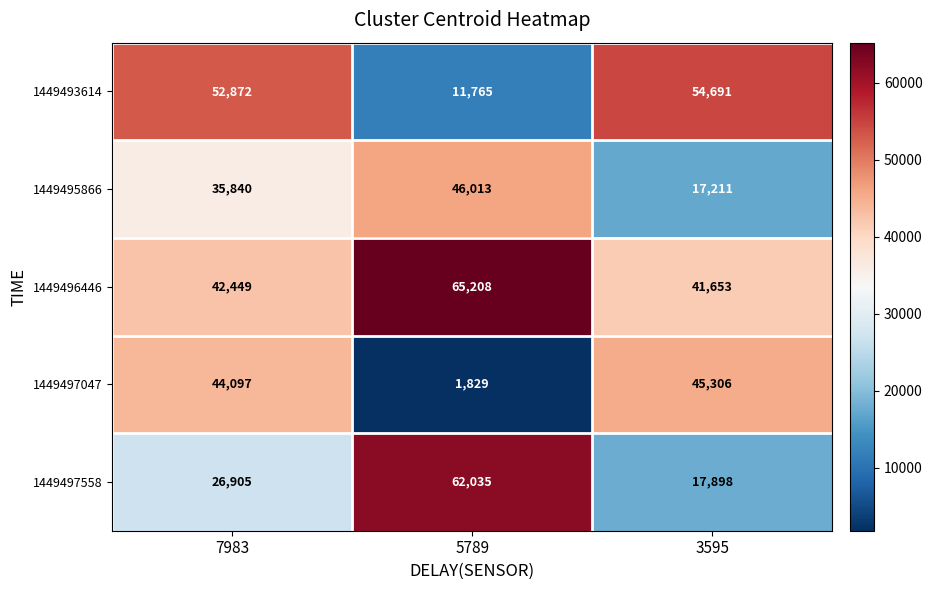

What is the total value across all series at 7983?

202163